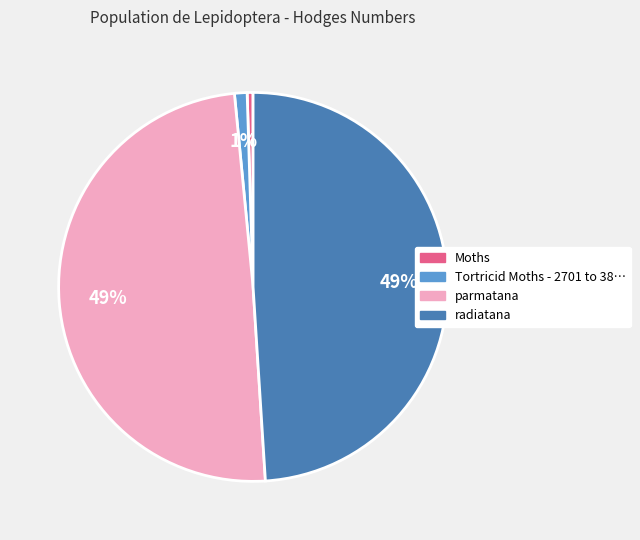

How many segments does this pie chart have?

4